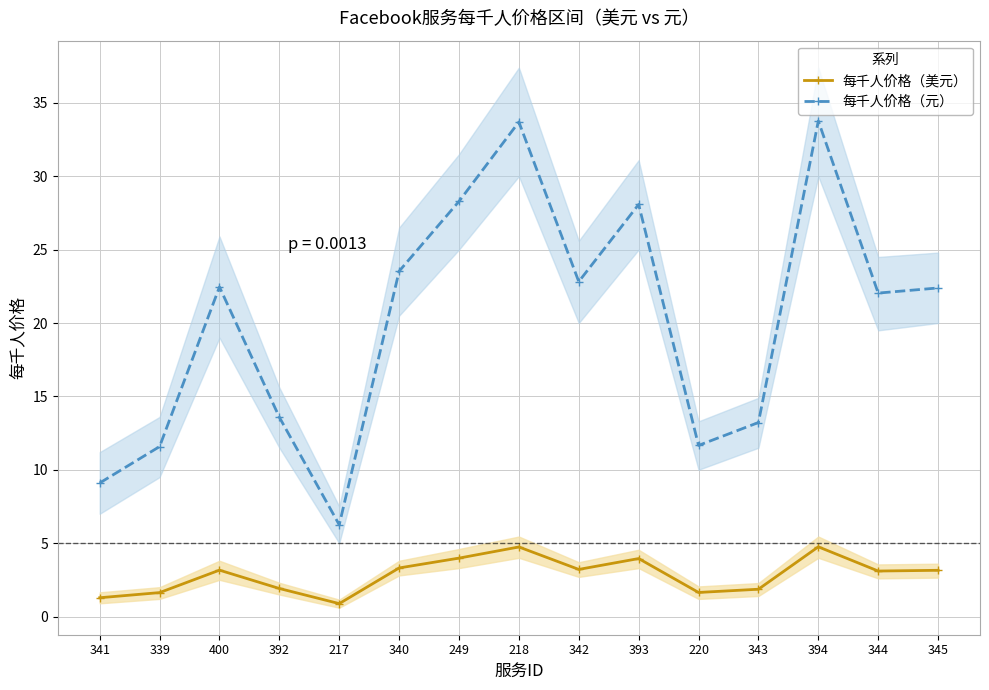

List the labels in order of 每千人价格（元） value, largest first.

394, 218, 249, 393, 340, 342, 400, 345, 344, 392, 343, 220, 339, 341, 217